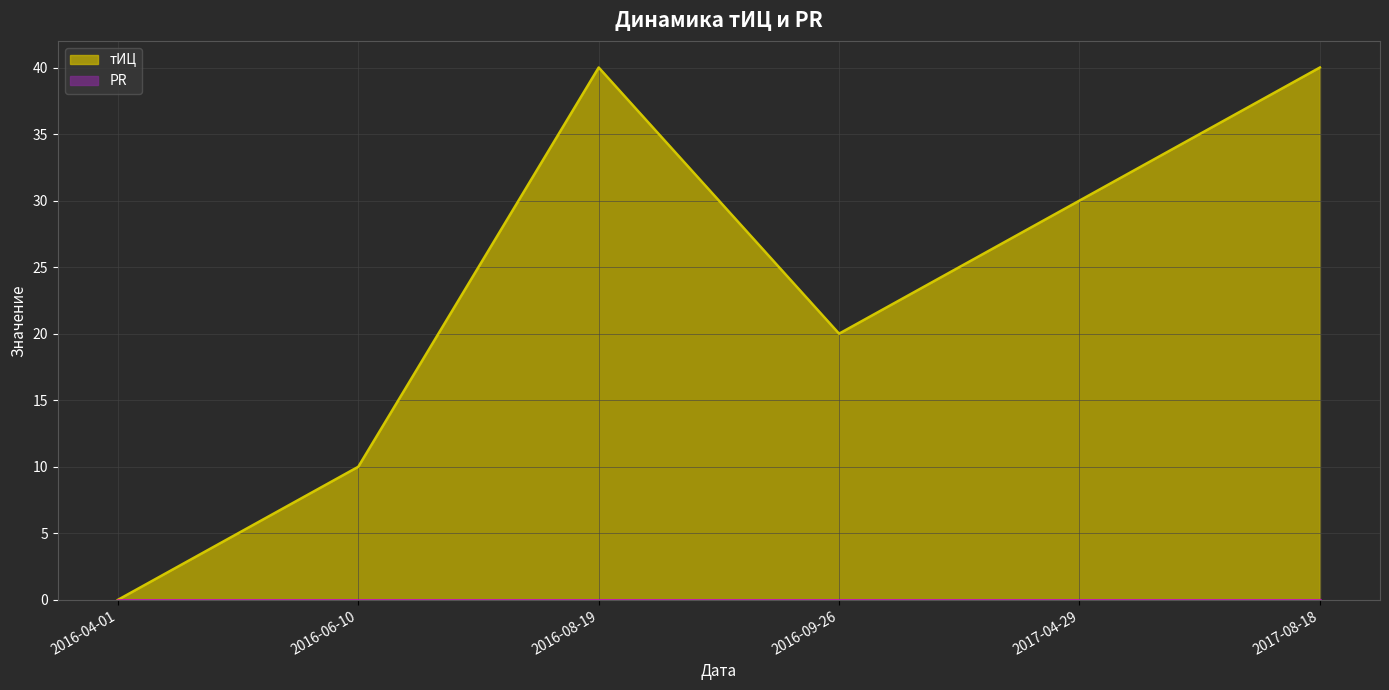

Where does the data first go above 30?

2016-08-19